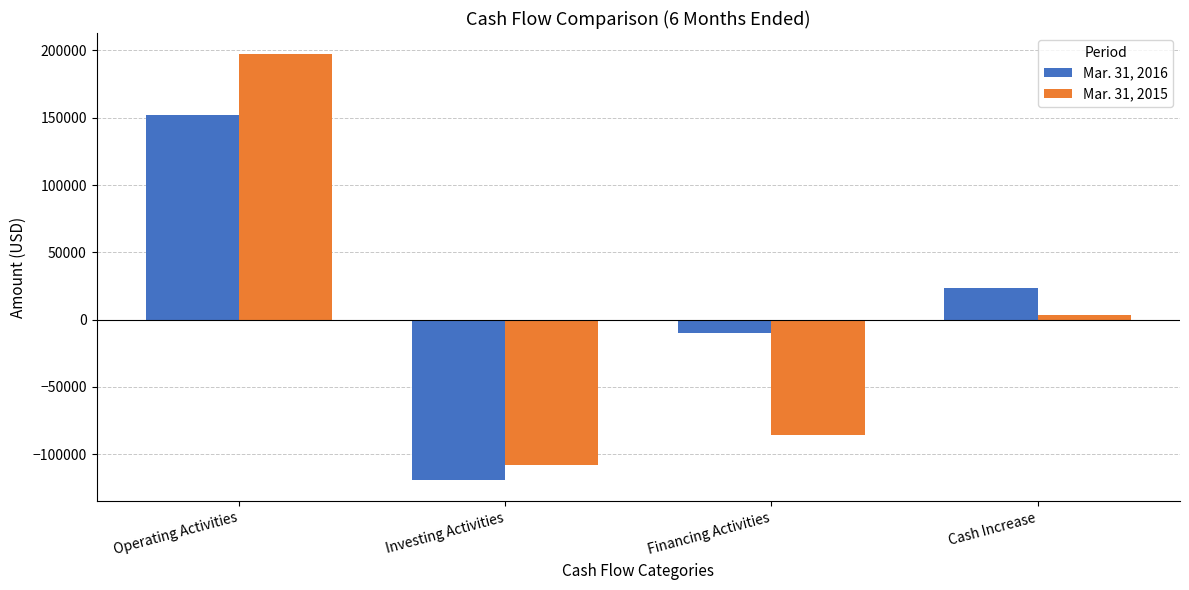

Which label corresponds to the largest value in the chart?

Operating Activities